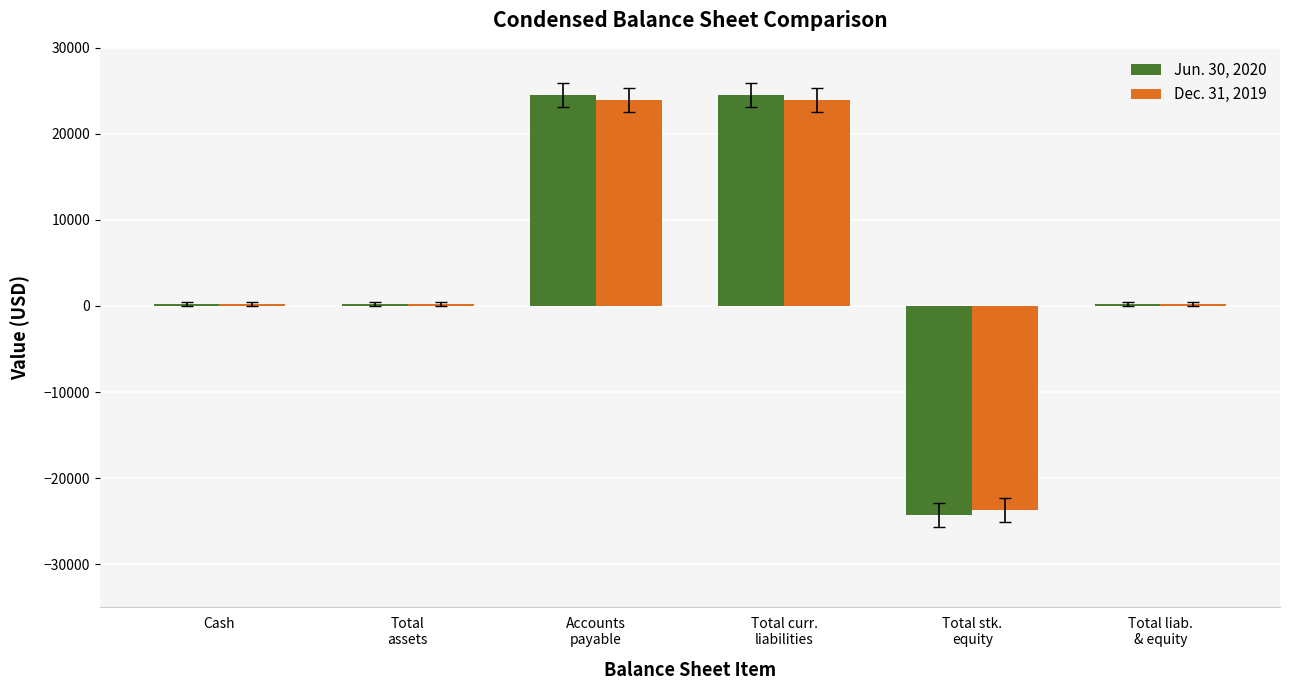

How many bars are there in total?

12